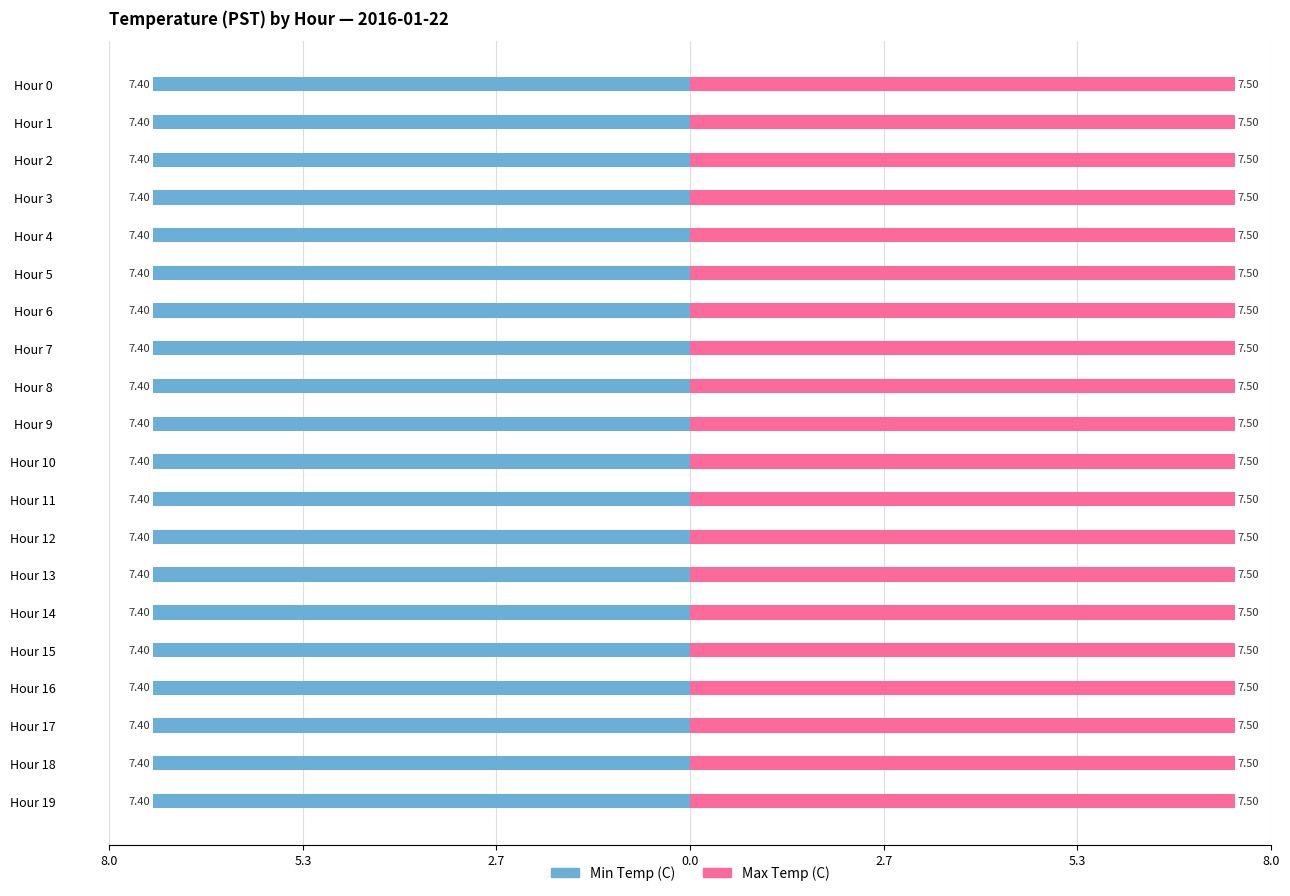

Reading left to right, transcribe all the data shown in this chart.

Min Temp (C): 7.4	7.4	7.4	7.4	7.4	7.4	7.4	7.4	7.4	7.4	7.4	7.4	7.4	7.4	7.4	7.4	7.4	7.4	7.4	7.4
Max Temp (C): 7.5	7.5	7.5	7.5	7.5	7.5	7.5	7.5	7.5	7.5	7.5	7.5	7.5	7.5	7.5	7.5	7.5	7.5	7.5	7.5